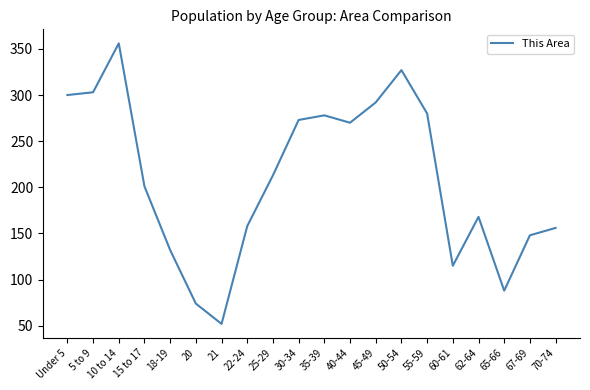

Reading left to right, list all the values displayed in this chart.

300	303	356	201	132	74	52	158	213	273	278	270	292	327	280	115	168	88	148	156